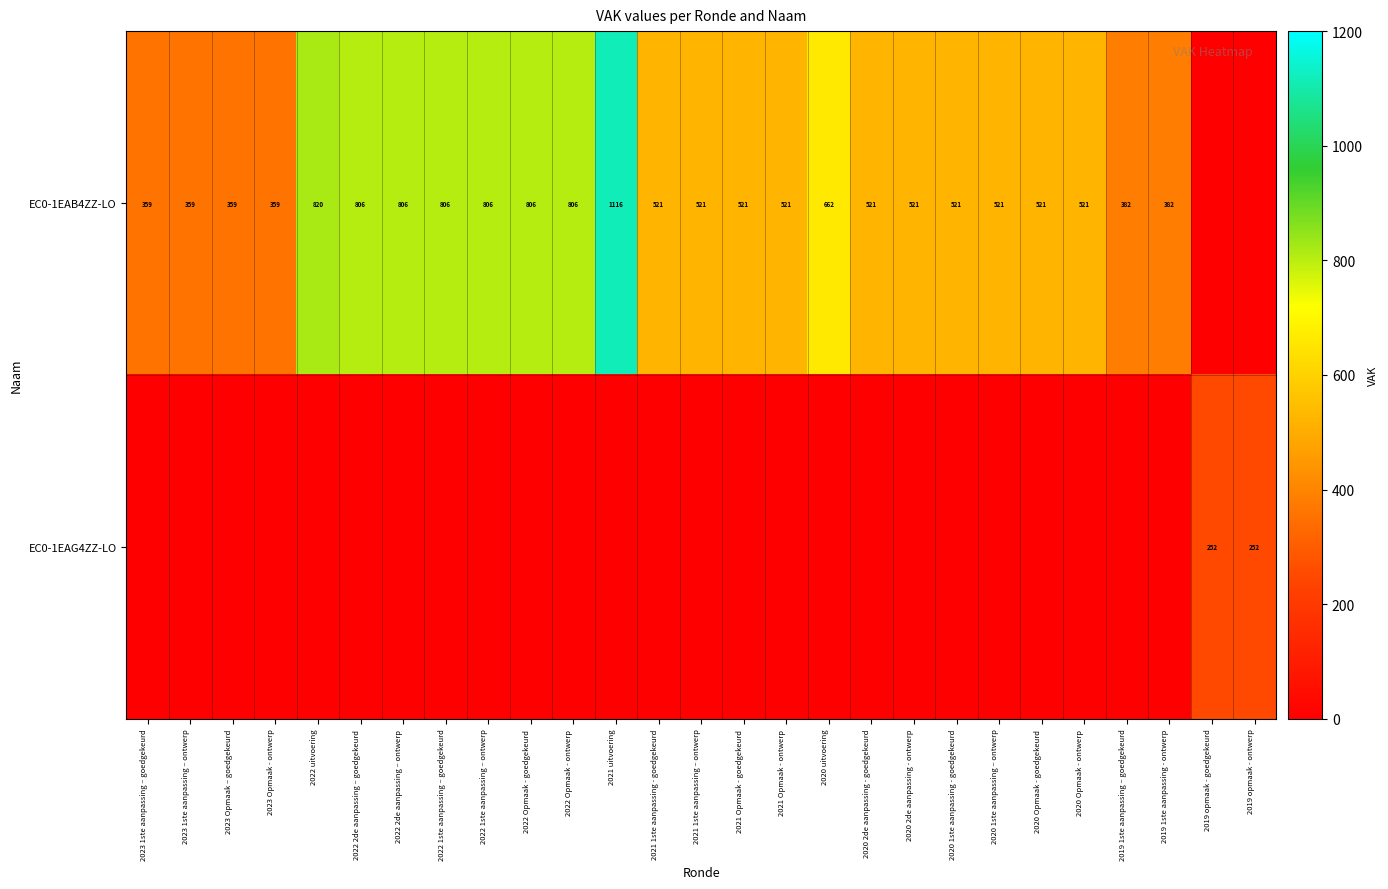

At how many categories does at least one series exceed 566?

9